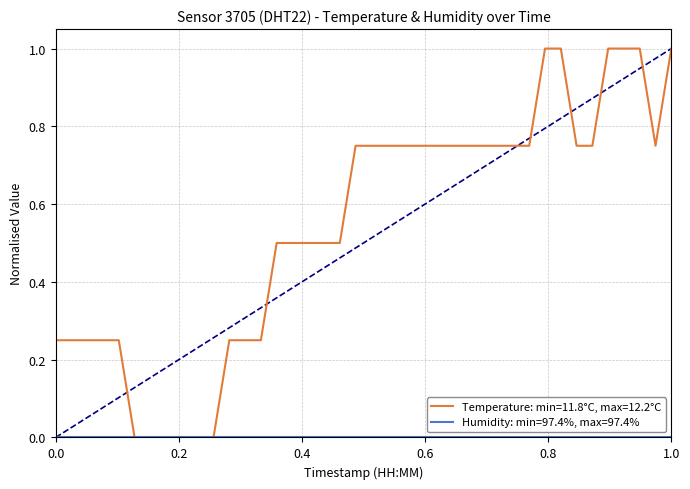

What is the greatest value displayed?

1.0